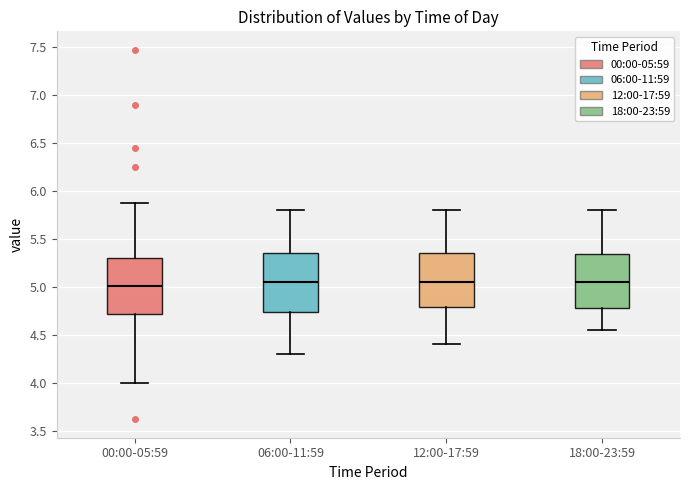

Reading left to right, read every box against the y-axis: the position of its median line, the range the box covers, and the ends of its whiskers. The values are not printed on the chart, so give them approximately, as read against the axis.

00:00-05:59: median 5.00, box 4.70 to 5.30, whiskers 4.00 to 5.85
06:00-11:59: median 5.05, box 4.75 to 5.35, whiskers 4.30 to 5.80
12:00-17:59: median 5.05, box 4.80 to 5.35, whiskers 4.40 to 5.80
18:00-23:59: median 5.05, box 4.80 to 5.35, whiskers 4.55 to 5.80